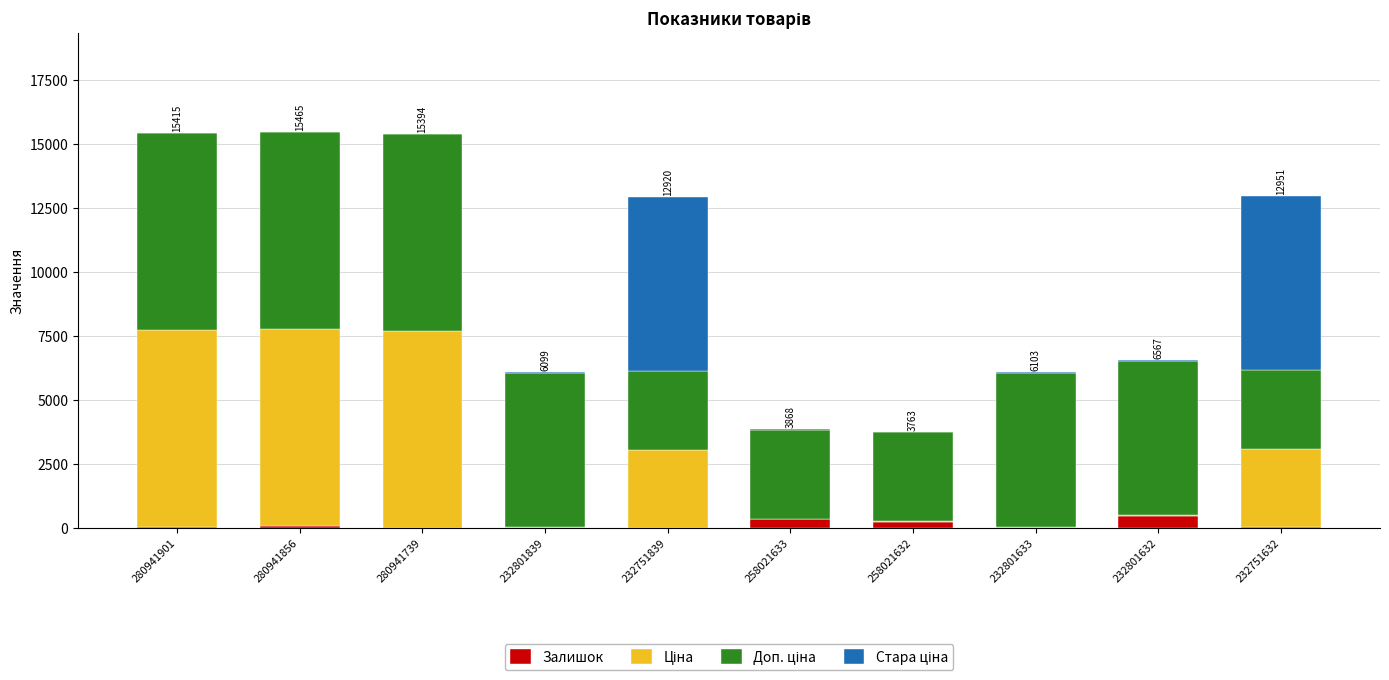

What is the highest value of the Залишок series?

471.0